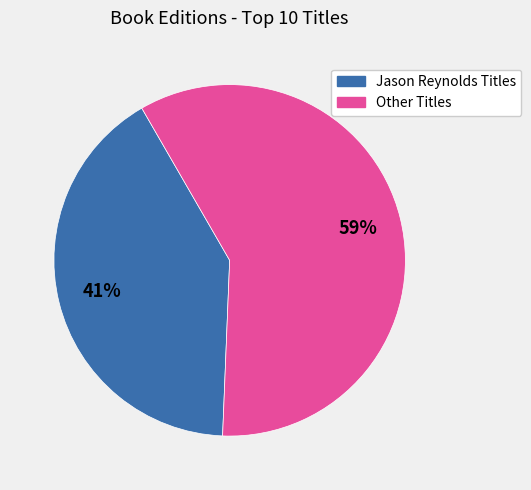

Is there any slice that represents more than half of the pie?

Yes